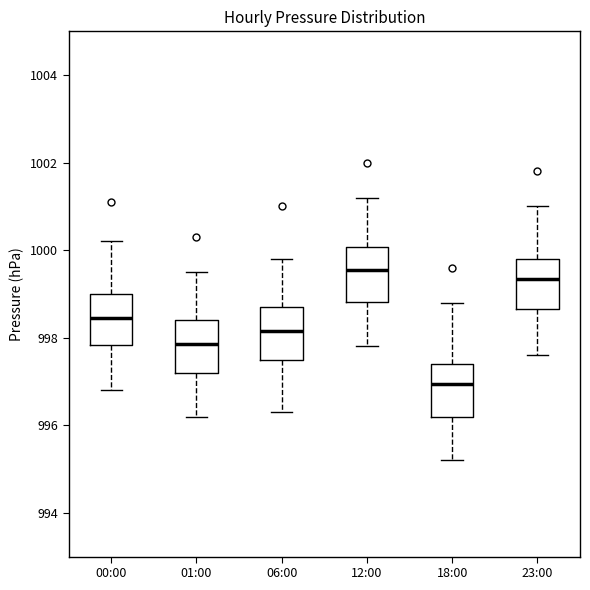

Which box's median line is the highest?

12:00